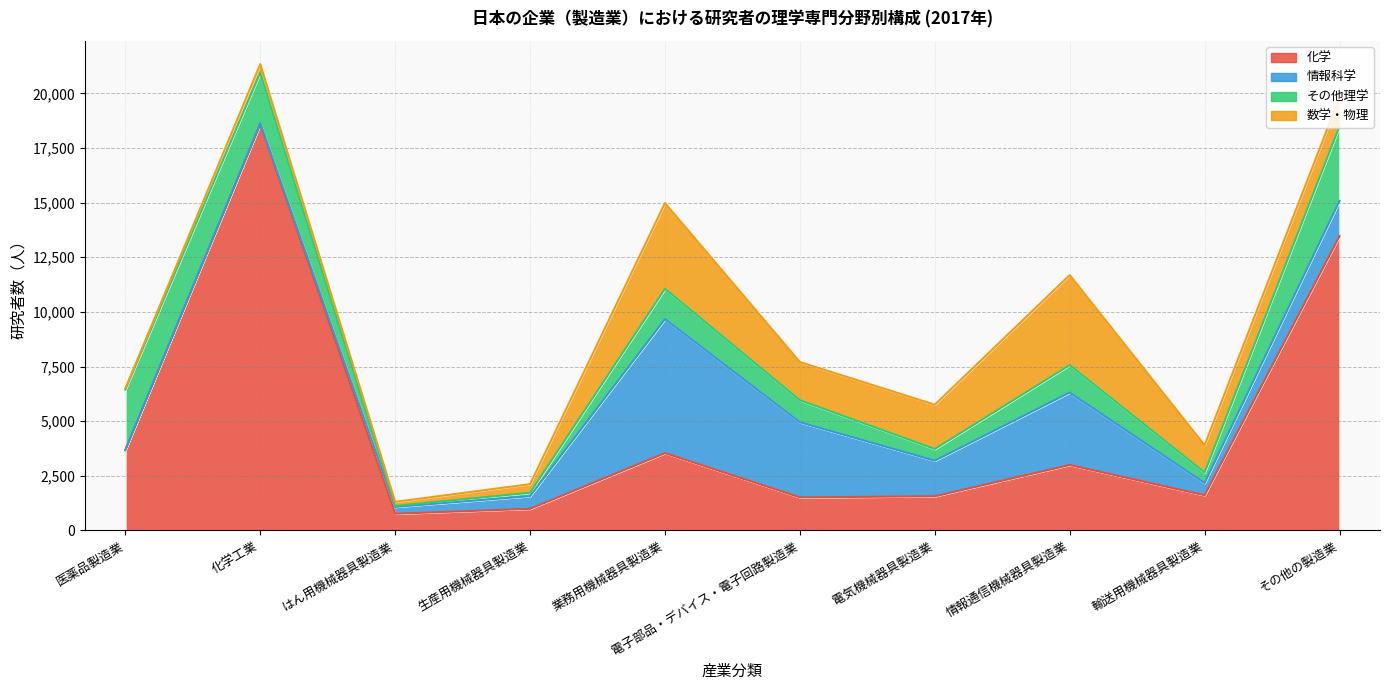

How many lines are shown in the chart?

4